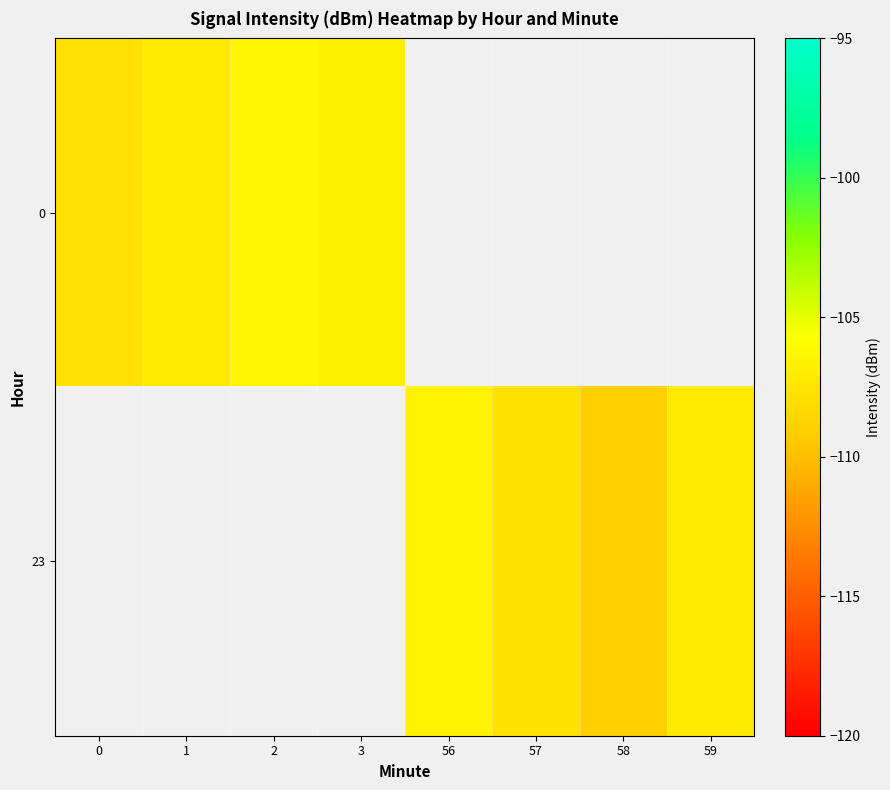

Rank the series by their maximum value, from lowest to highest.

0, 23